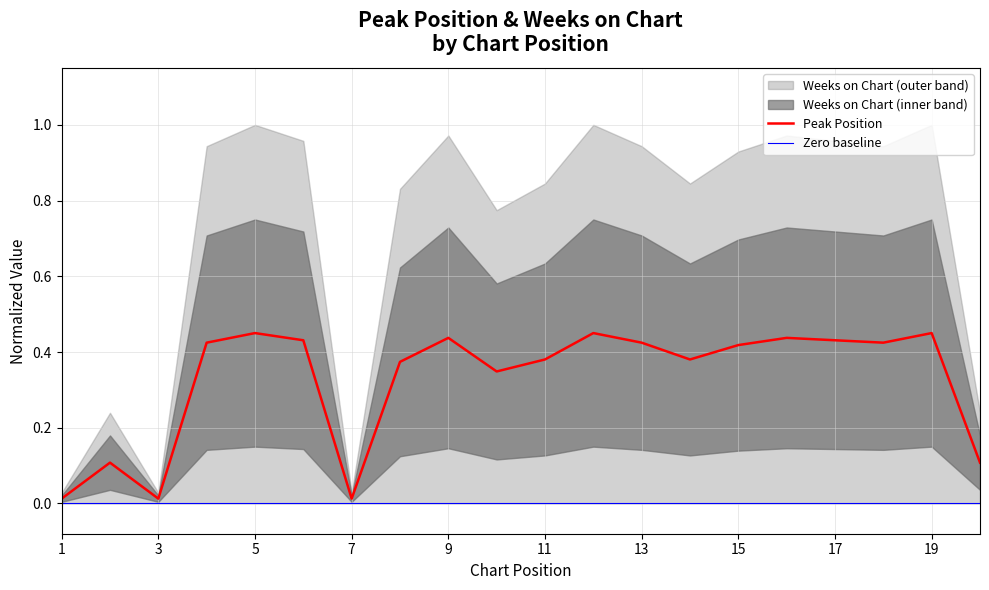

List the labels in order of value, smallest first.

1, 3, 7, 2, 20, 10, 8, 11, 14, 15, 4, 13, 18, 6, 17, 9, 16, 5, 12, 19